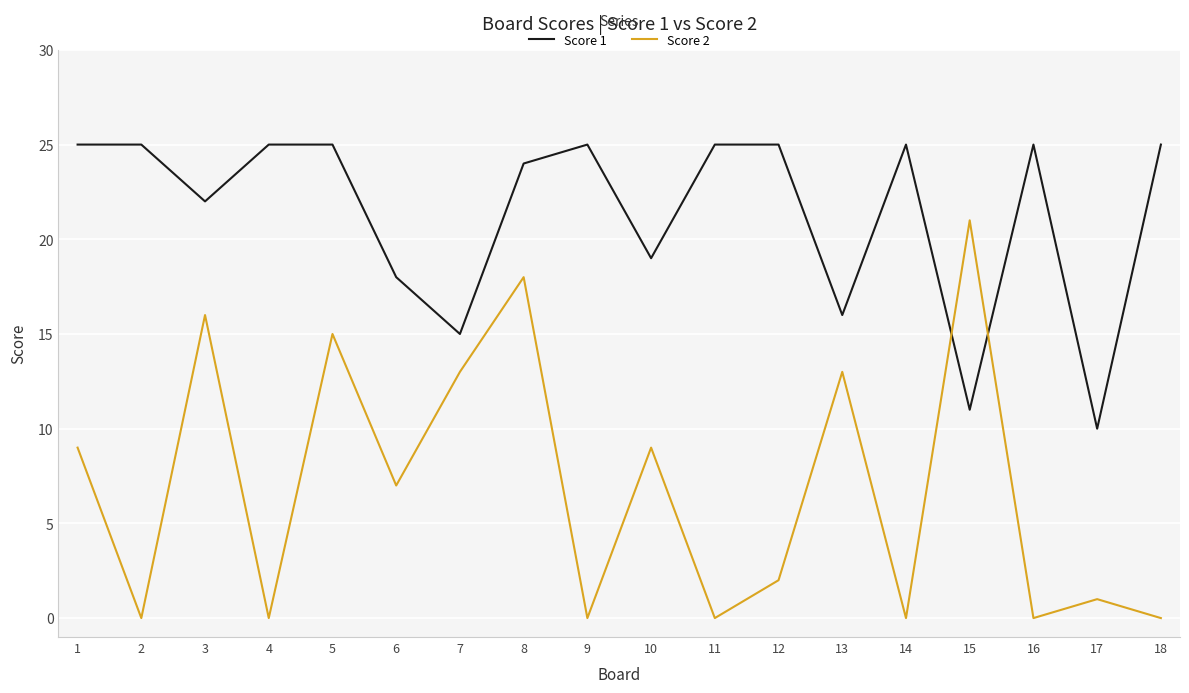

True or false: Score 2 has a value of 0 at 4.

True